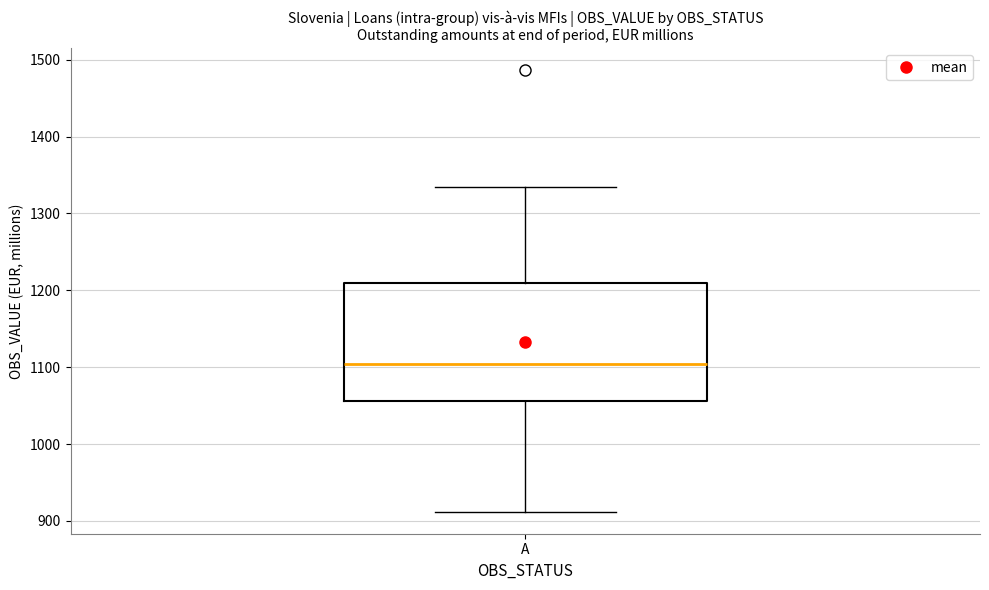

Where does the lower whisker of the box for A end on the y-axis? The values are not printed on the chart, so give them approximately, as read against the axis.

910